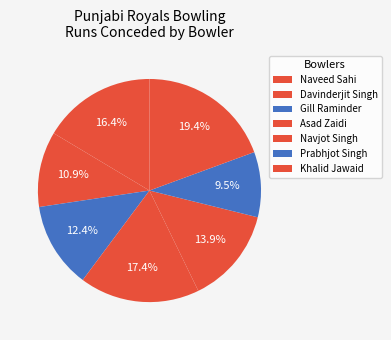

How many segments does this pie chart have?

7